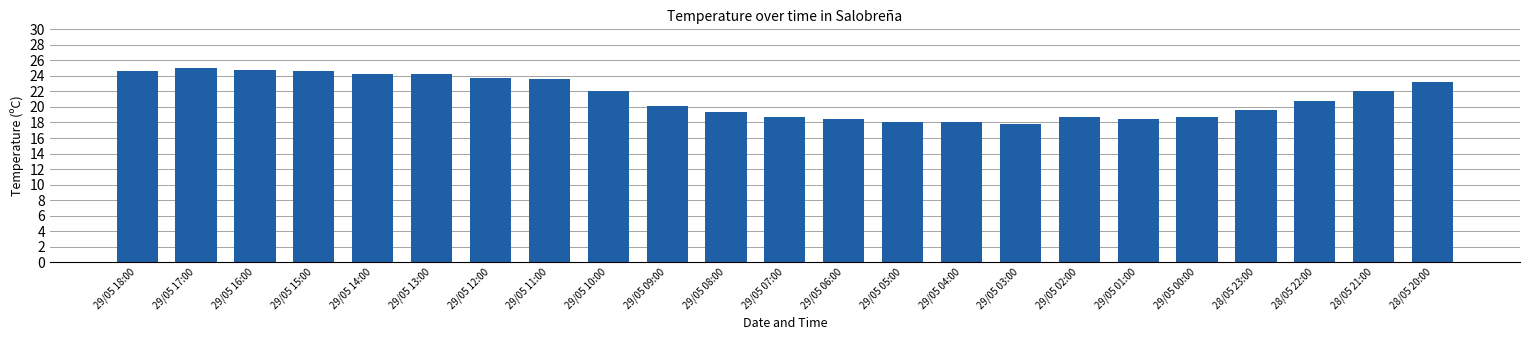

What is the label of the 14th bar from the left?

29/05 05:00